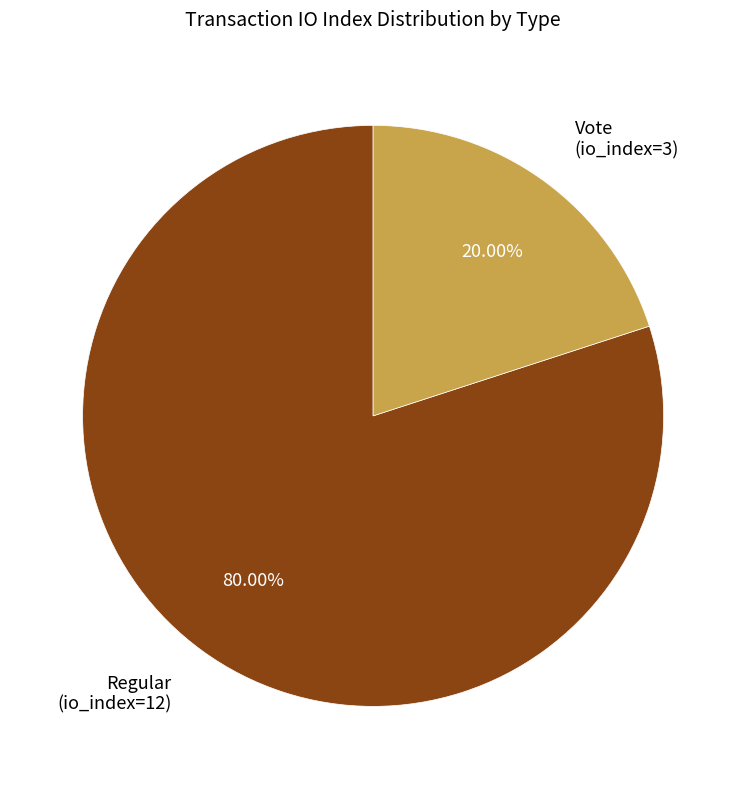

Rank the categories by value from highest to lowest.

Regular (io_index=12), Vote (io_index=3)